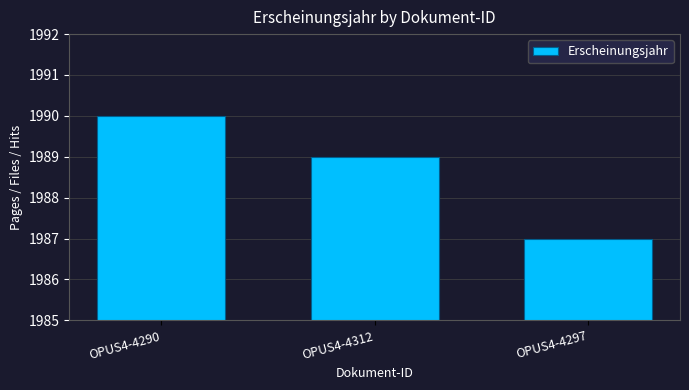

True or false: the data shows 1987 at OPUS4-4297.

True